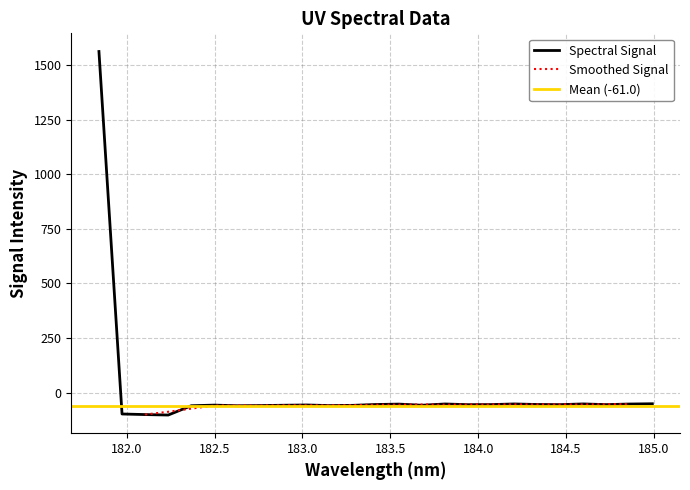

Reading left to right, transcribe all the data shown in this chart.

1562.5	-97.7	-100.4	-102.5	-59.9	-57.1	-60.0	-59.1	-57.7	-56.5	-59.2	-58.1	-54.3	-52.5	-57.7	-51.9	-55.1	-54.7	-51.8	-54.2	-54.9	-51.7	-54.8	-52.1	-50.8